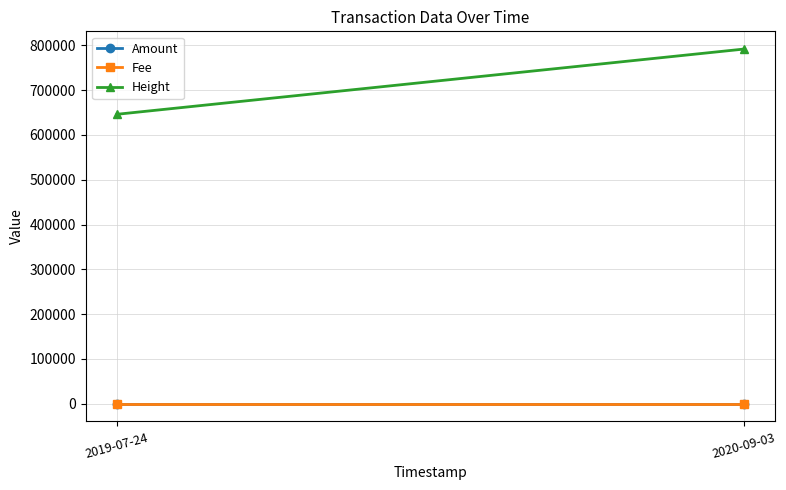

List the labels in order of Height value, smallest first.

2019-07-24, 2020-09-03